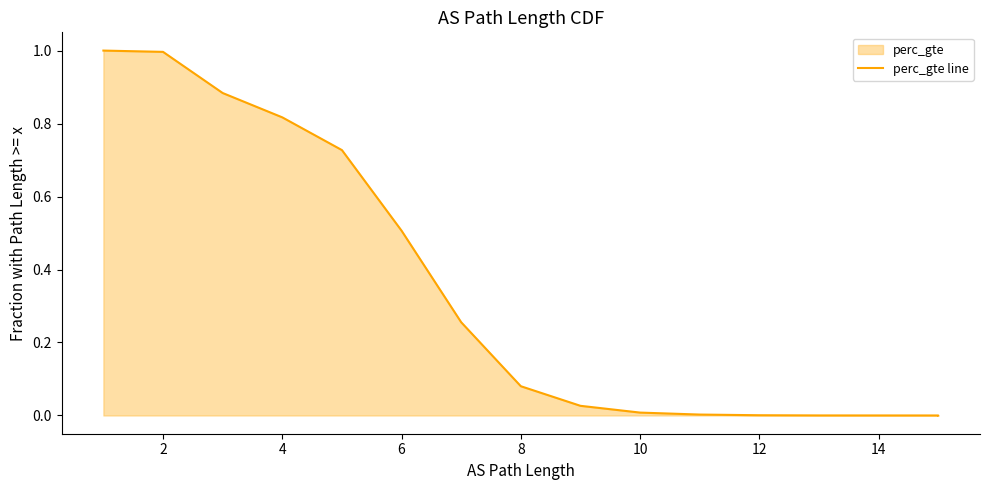

What is the value of the 5th point from the left?

0.7